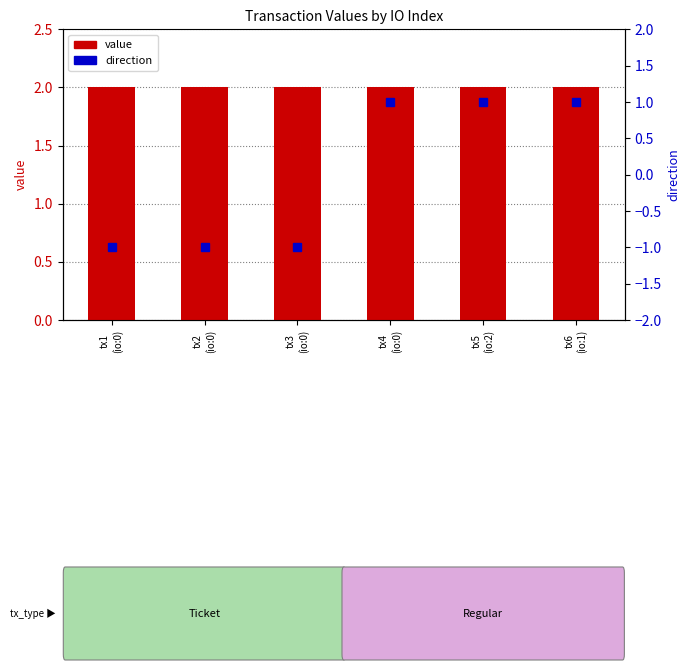

Which has a higher value, tx1
(io:0) or tx3
(io:0)?

tx1
(io:0)